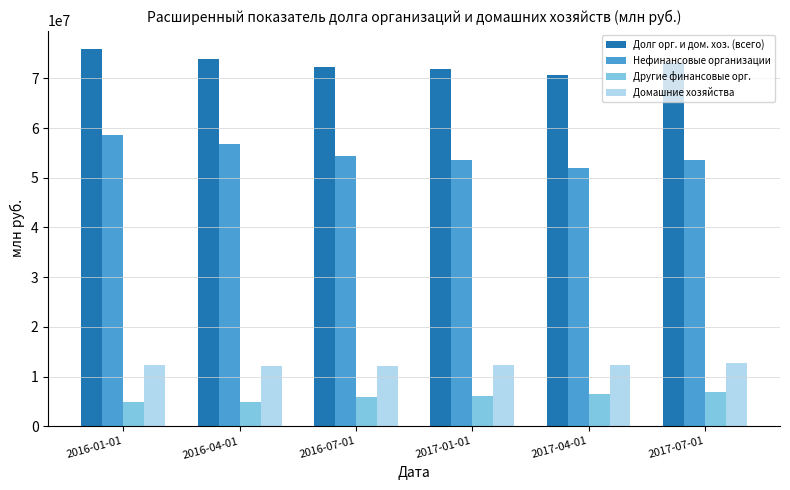

Rank the series by their maximum value, from lowest to highest.

Другие финансовые орг., Домашние хозяйства, Нефинансовые организации, Долг орг. и дом. хоз. (всего)